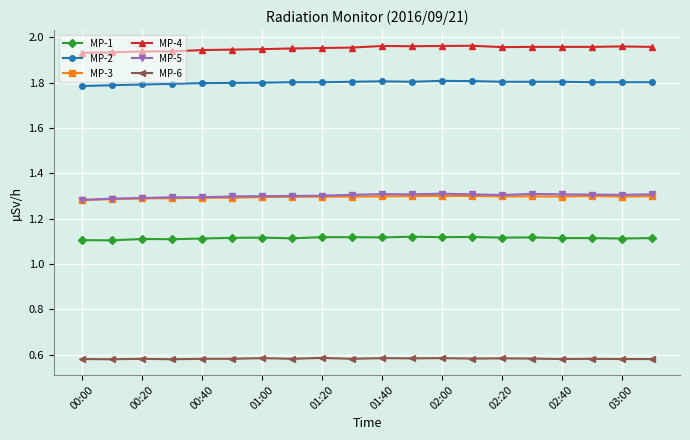

True or false: MP-4 has more than 0 interior local peaks.

True